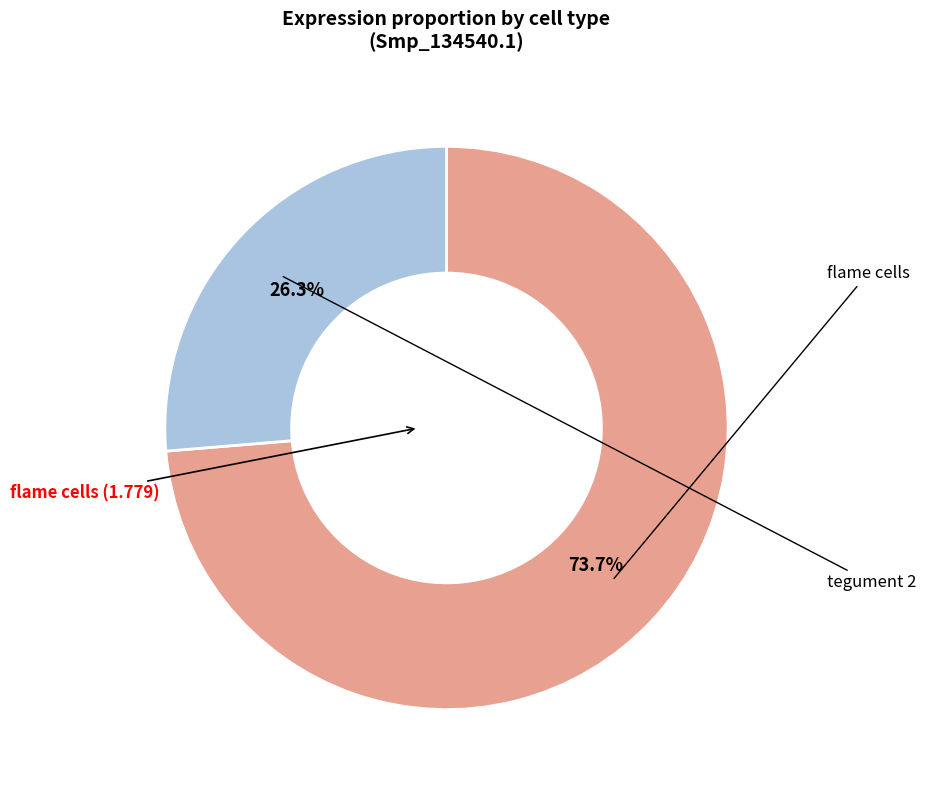

Is there a majority slice in this chart?

Yes